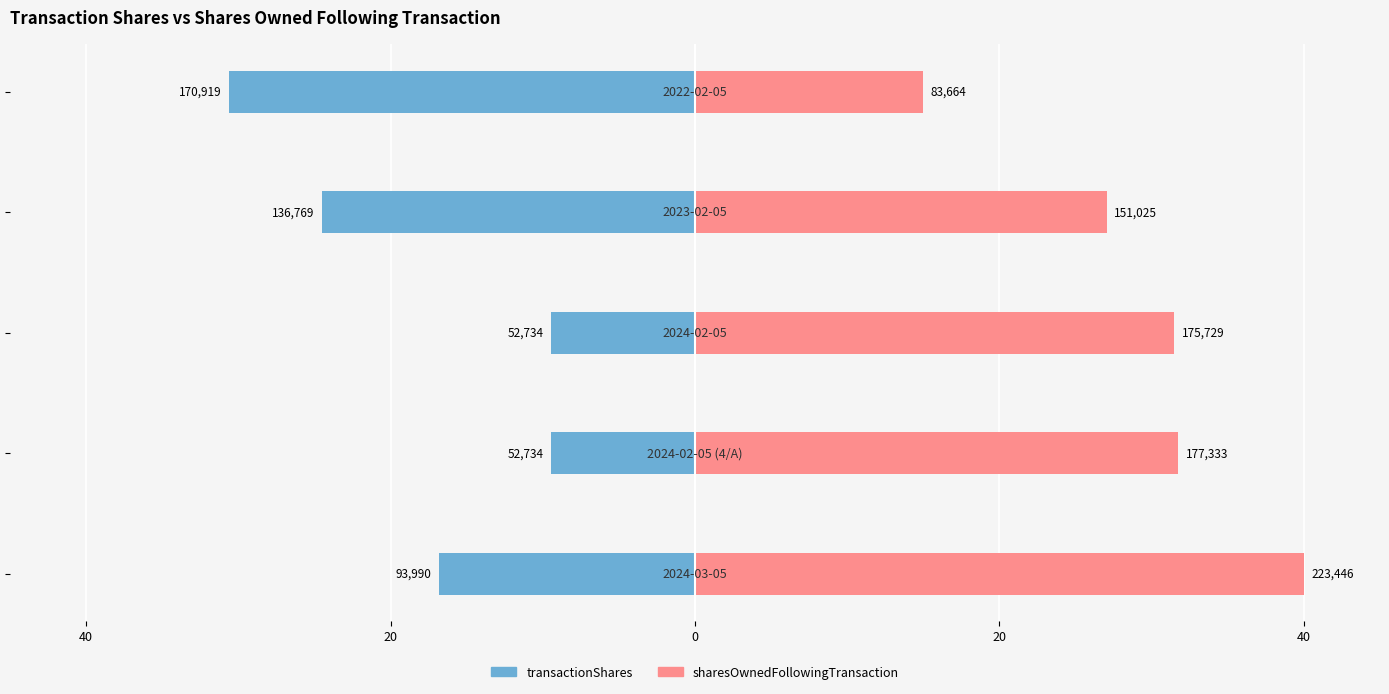

True or false: sharesOwnedFollowingTransaction has a value of 31.5 at 0.

True